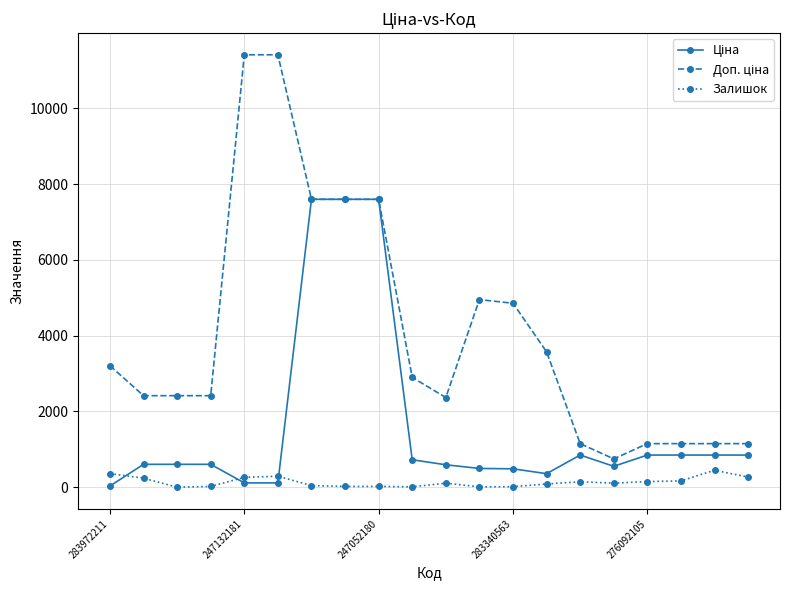

What is the maximum value shown in the chart?

11410.0